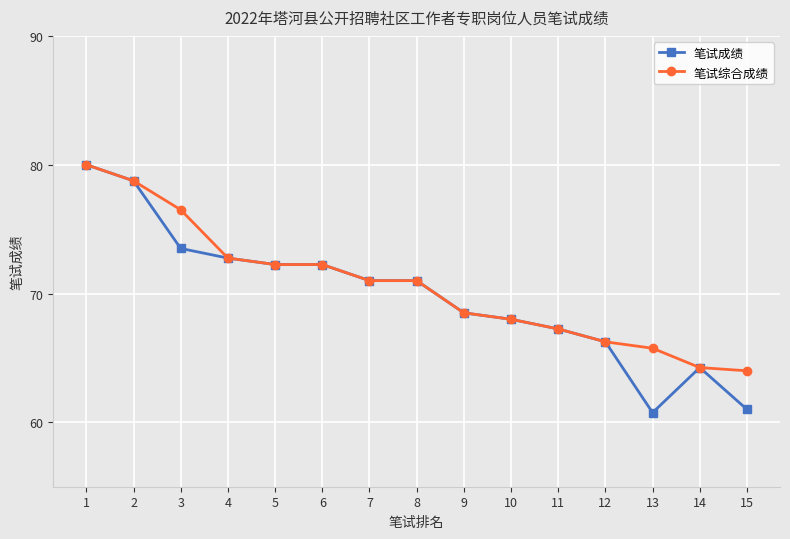

Which category has the highest value across all series?

1